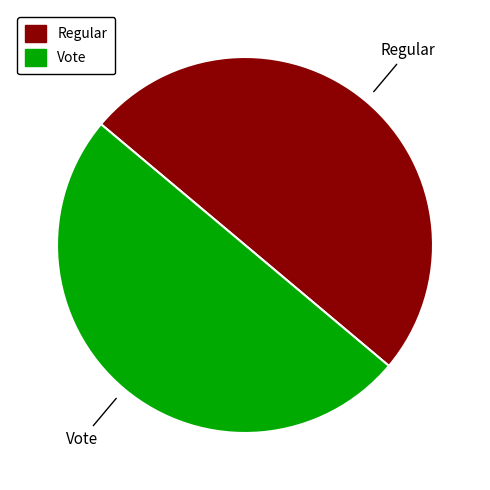

Is it true that Vote is 50% of the pie?

True